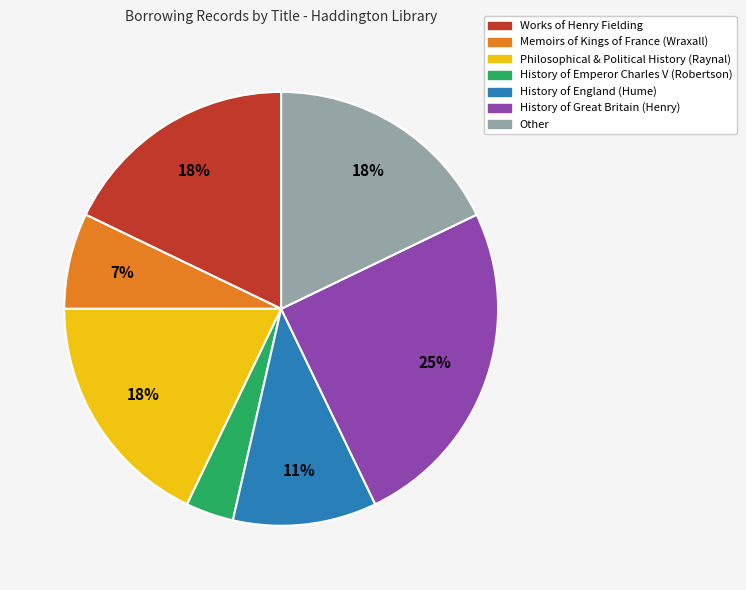

To the nearest percent, what is the difference between the Memoirs of Kings of France (Wraxall) and History of England (Hume) slice percentages?

4%